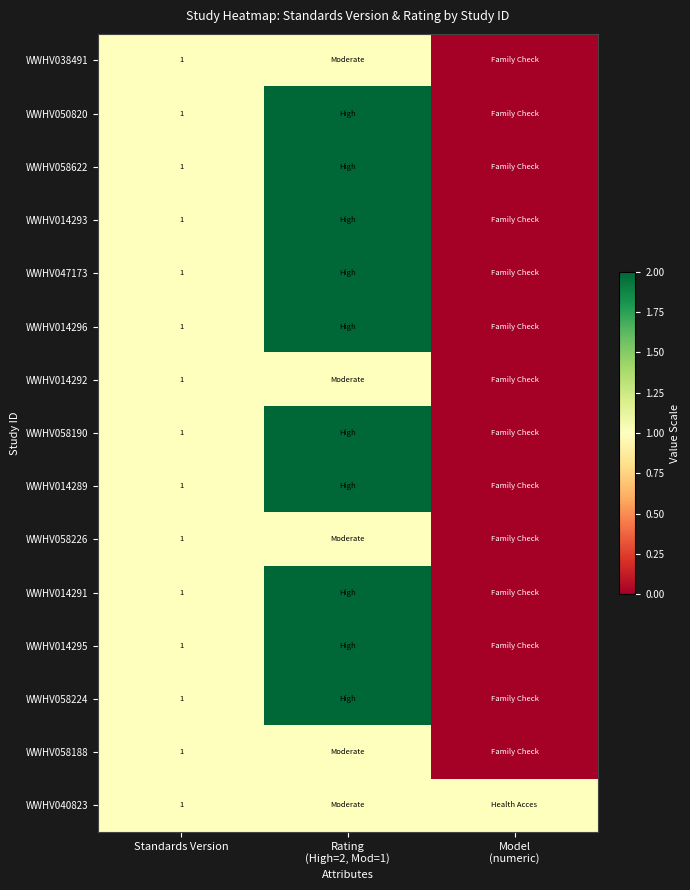

The value of WWHV014291 at Standards Version is 1. True or false?

True